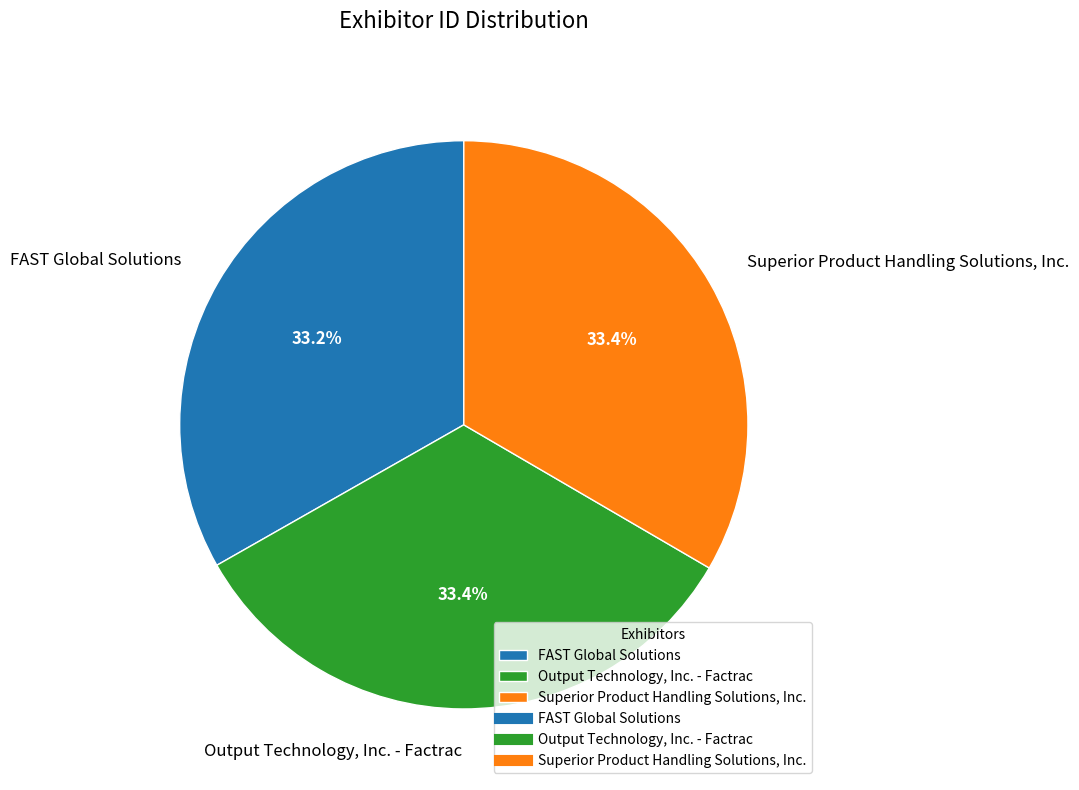

Does Superior Product Handling Solutions, Inc. account for over 50% of the chart?

No